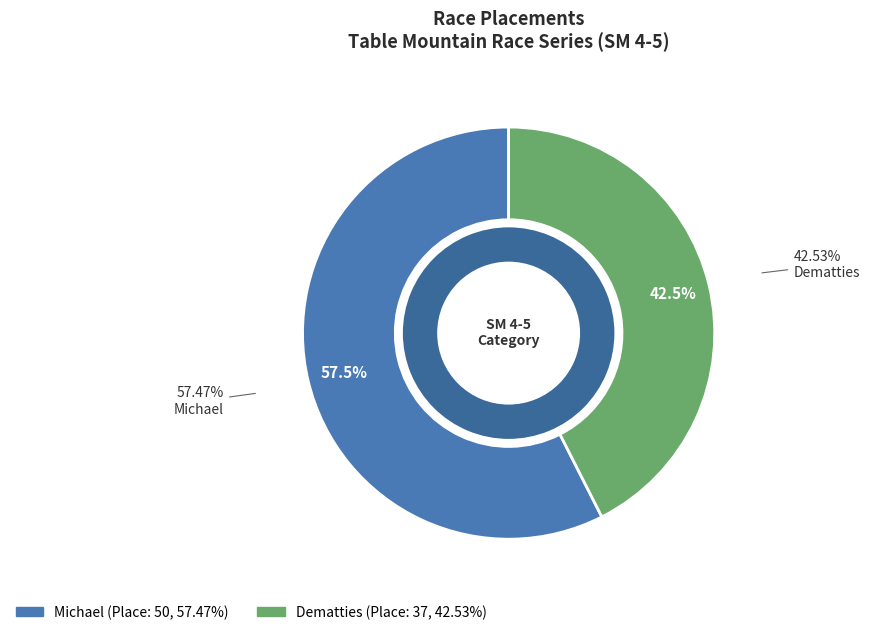

What is the largest slice in the pie chart?

Michael